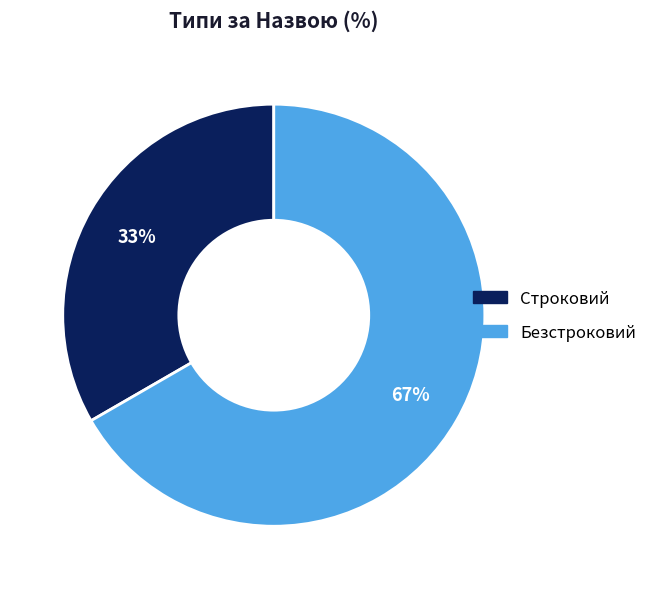

Do Строковий and Безстроковий together represent more than half of the pie?

Yes